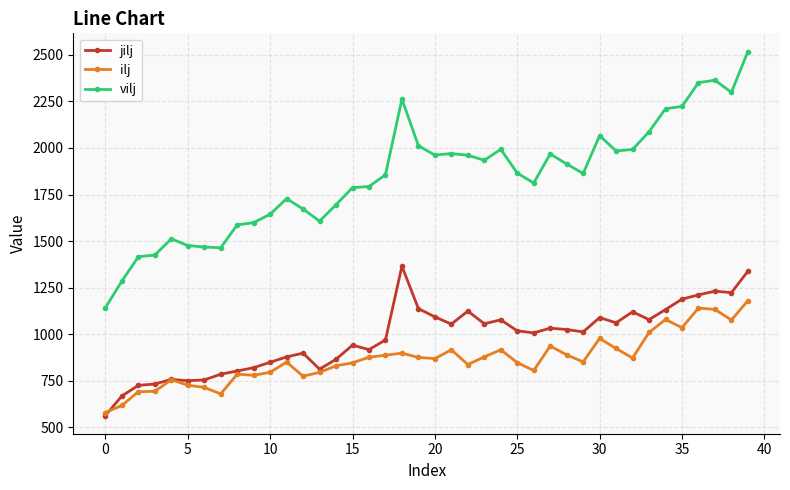

Rank the series by their maximum value, from lowest to highest.

ilj, jilj, vilj